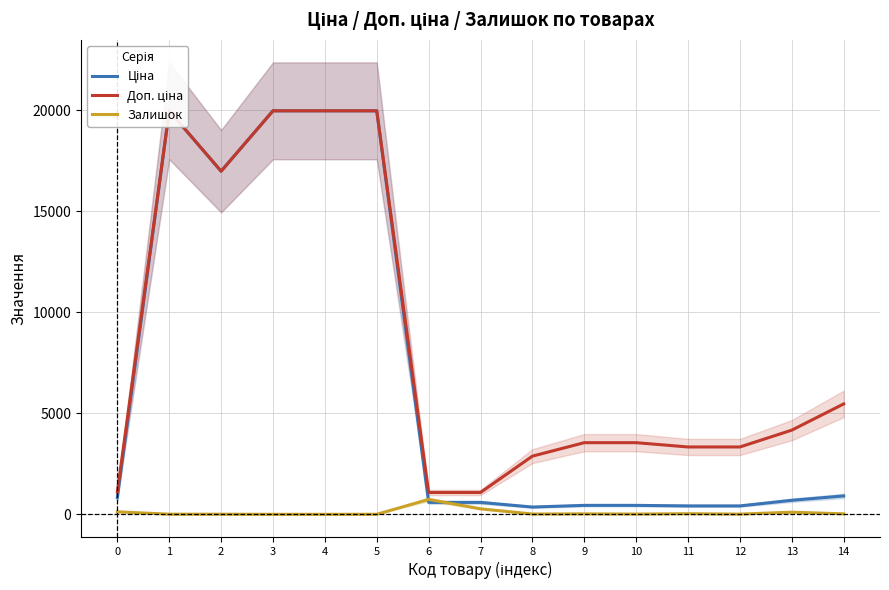

Where is the first local maximum for Залишок?

6